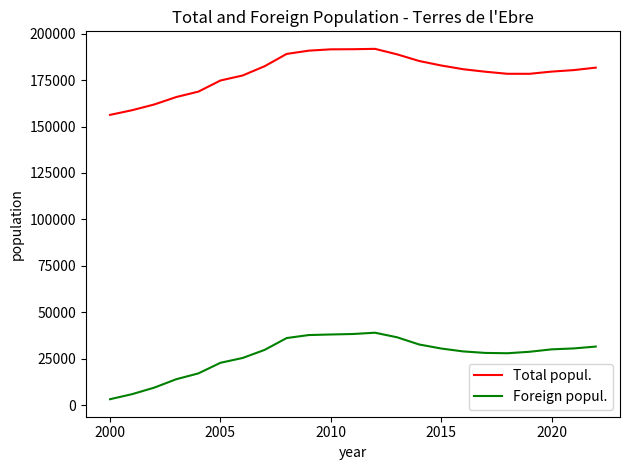

What is the maximum value for Total popul.?

191826